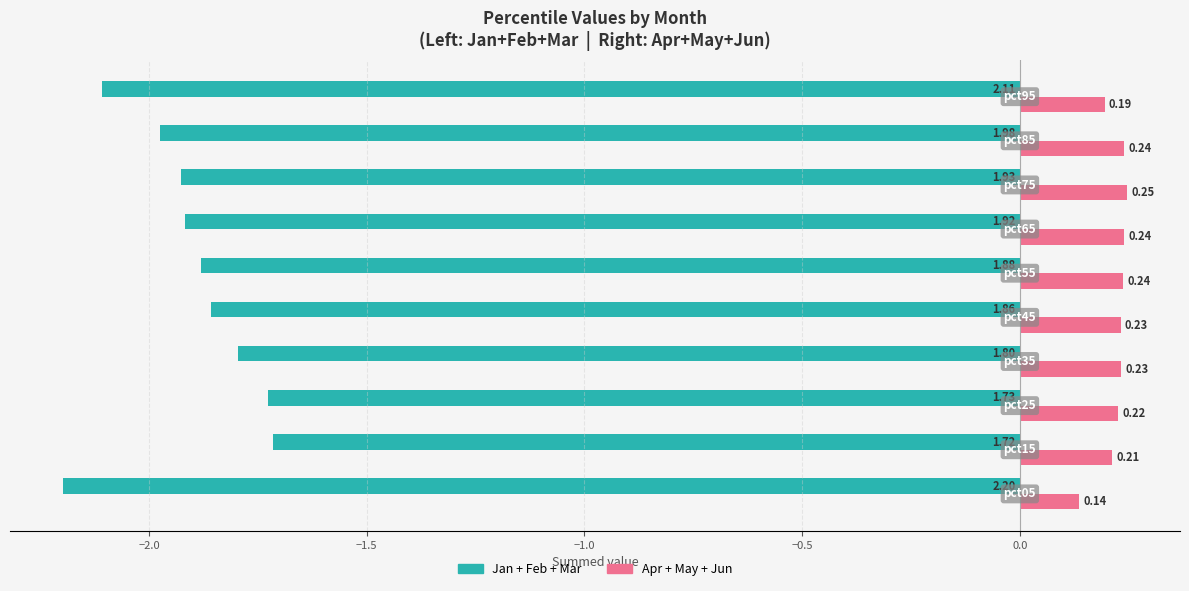

The Right months (Apr+May+Jun) series shows 0.1 at −1.5. True or false?

False